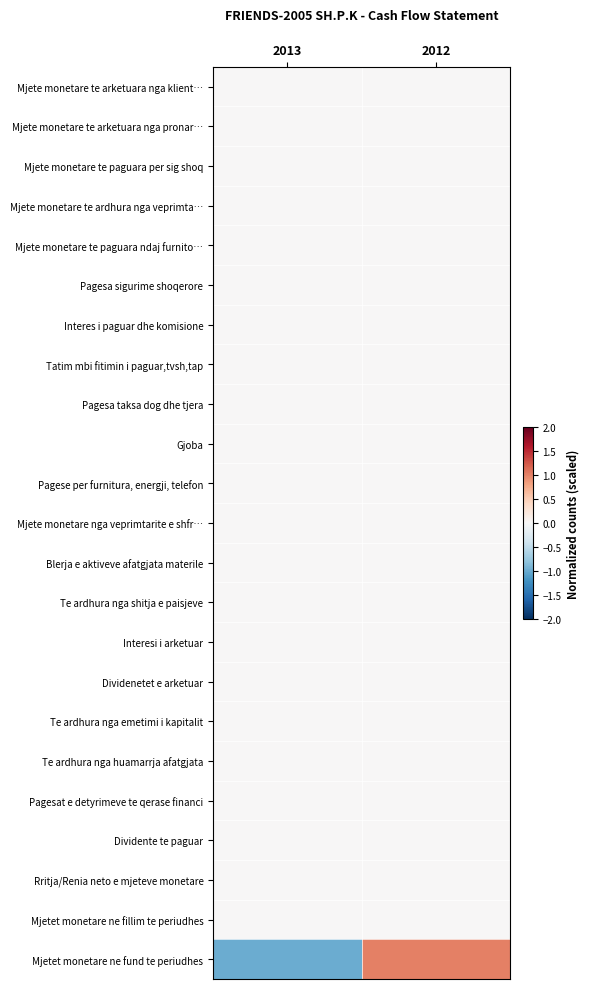

Reading right to left, what are all the values shown in this chart?

Mjete monetare te arketuara nga klient…: 2012=0	2013=0
Mjete monetare te arketuara nga pronar…: 2012=0	2013=0
Mjete monetare te paguara per sig shoq: 2012=0	2013=0
Mjete monetare te ardhura nga veprimta…: 2012=0	2013=0
Mjete monetare te paguara ndaj furnito…: 2012=0	2013=0
Pagesa sigurime shoqerore: 2012=0	2013=0
Interes i paguar dhe komisione: 2012=0	2013=0
Tatim mbi fitimin i paguar,tvsh,tap: 2012=0	2013=0
Pagesa taksa dog dhe tjera: 2012=0	2013=0
Gjoba: 2012=0	2013=0
Pagese per furnitura, energji, telefon: 2012=0	2013=0
Mjete monetare nga veprimtarite e shfr…: 2012=0	2013=0
Blerja e aktiveve afatgjata materile: 2012=0	2013=0
Te ardhura nga shitja e paisjeve: 2012=0	2013=0
Interesi i arketuar: 2012=0	2013=0
Dividenetet e arketuar: 2012=0	2013=0
Te ardhura nga emetimi i kapitalit: 2012=0	2013=0
Te ardhura nga huamarrja afatgjata: 2012=0	2013=0
Pagesat e detyrimeve te qerase financi: 2012=0	2013=0
Dividente te paguar: 2012=0	2013=0
Rritja/Renia neto e mjeteve monetare: 2012=0	2013=0
Mjetet monetare ne fillim te periudhes: 2012=0	2013=0
Mjetet monetare ne fund te periudhes: 2012=1	2013=-1